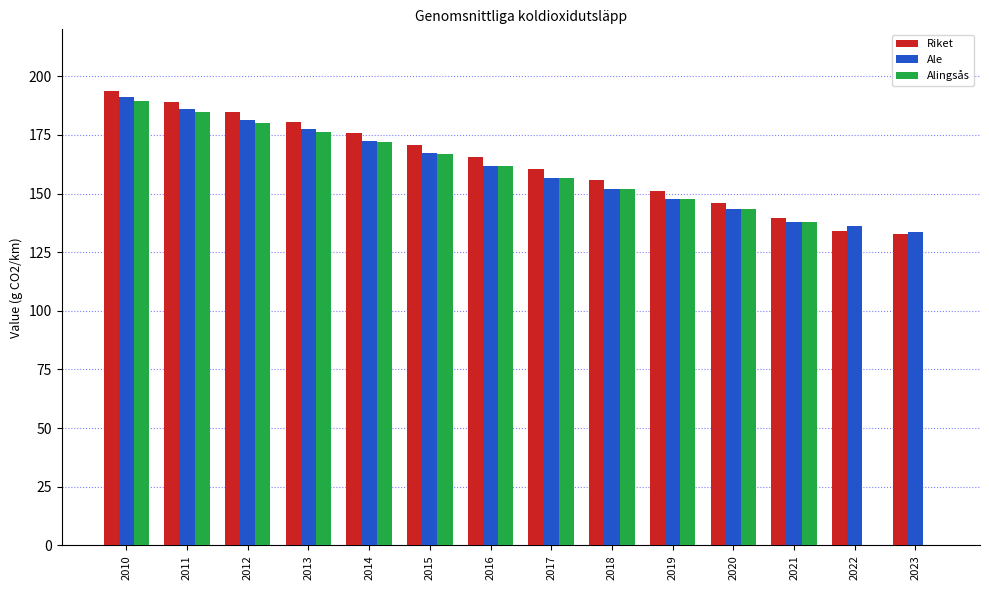

What is the sum of the Ale values at 2012 and 2021?

319.1